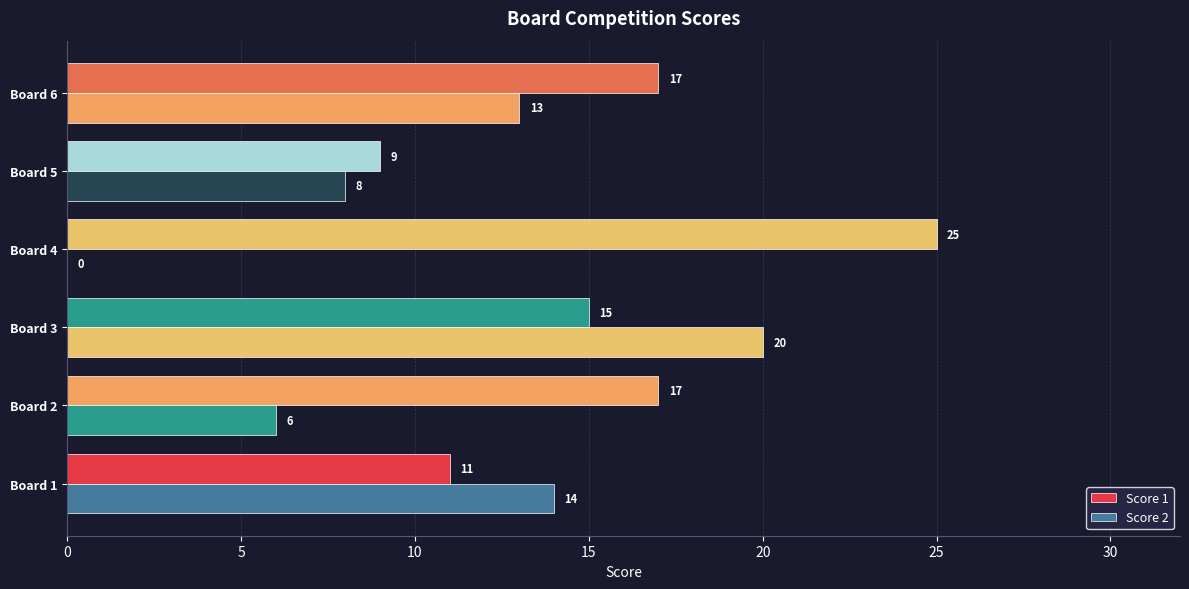

How many series are shown in this chart?

2